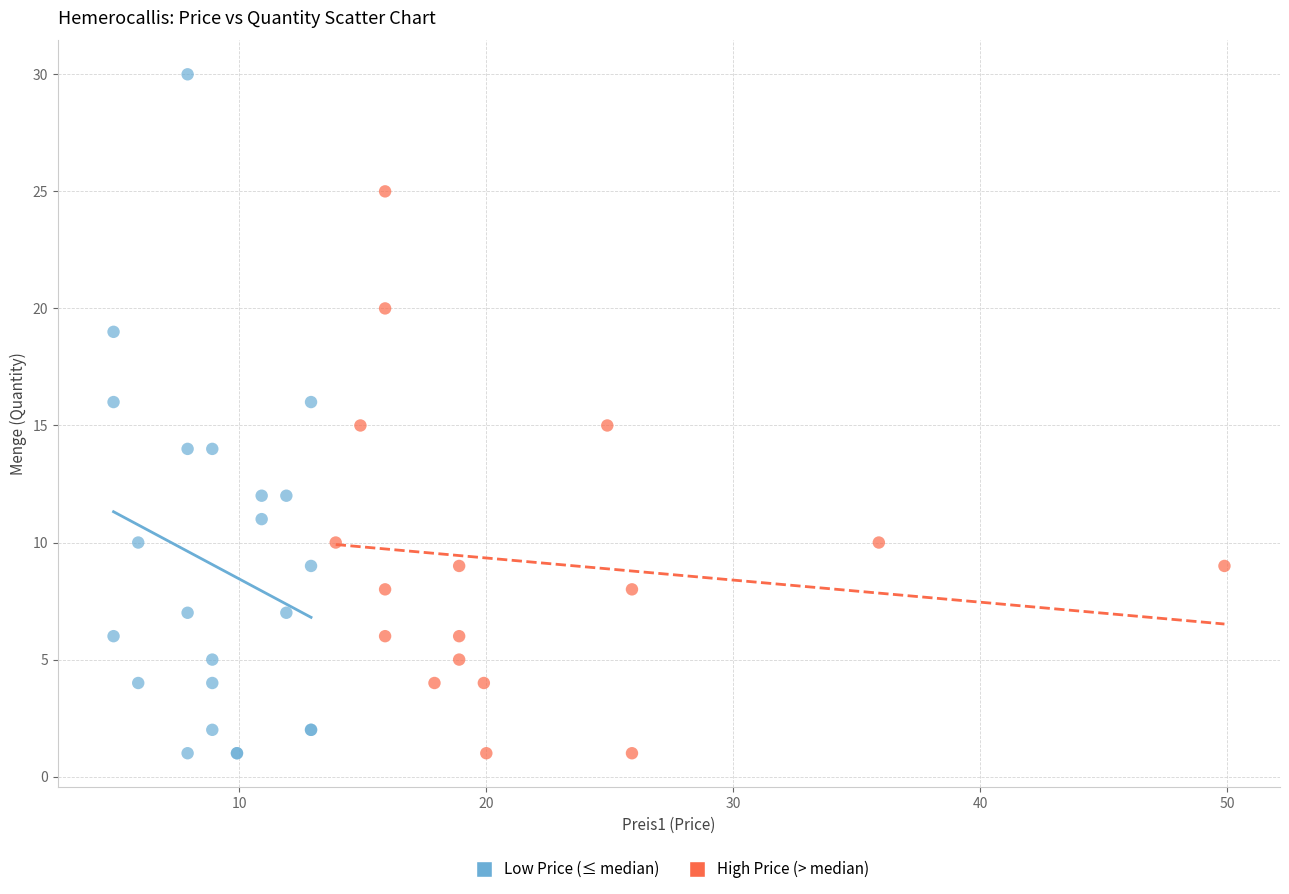

Which series has the widest spread of Y values?

Low Price (≤ median)